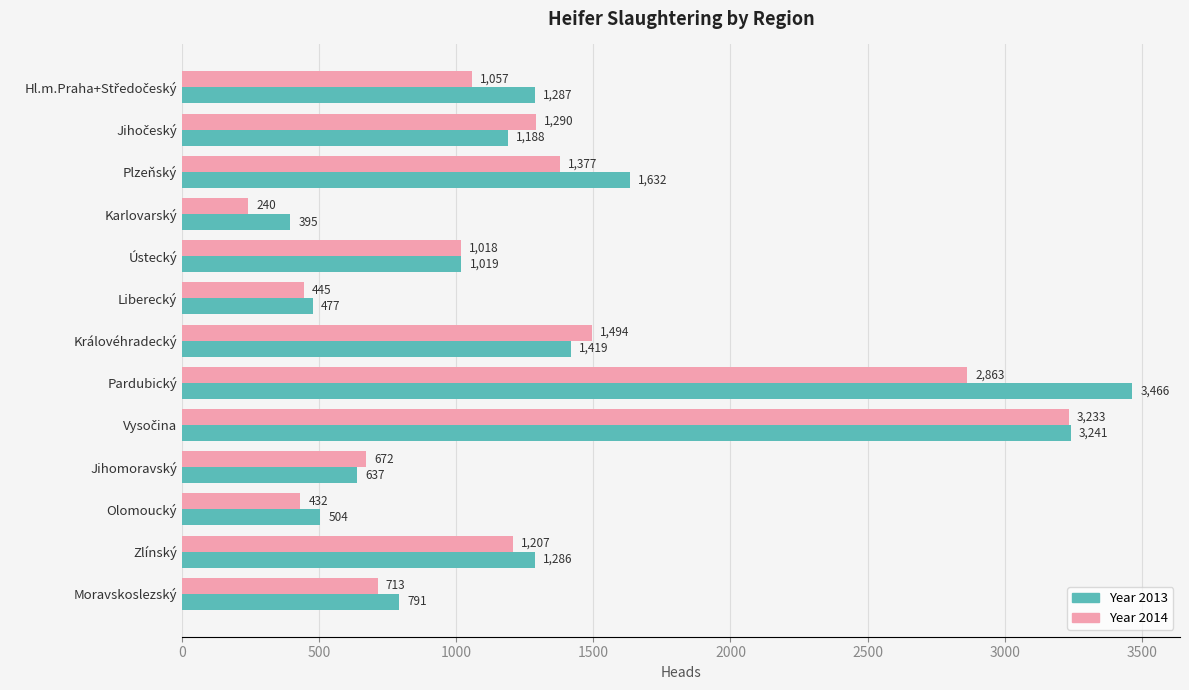

What is the total value across all series at Jihomoravský?

1309